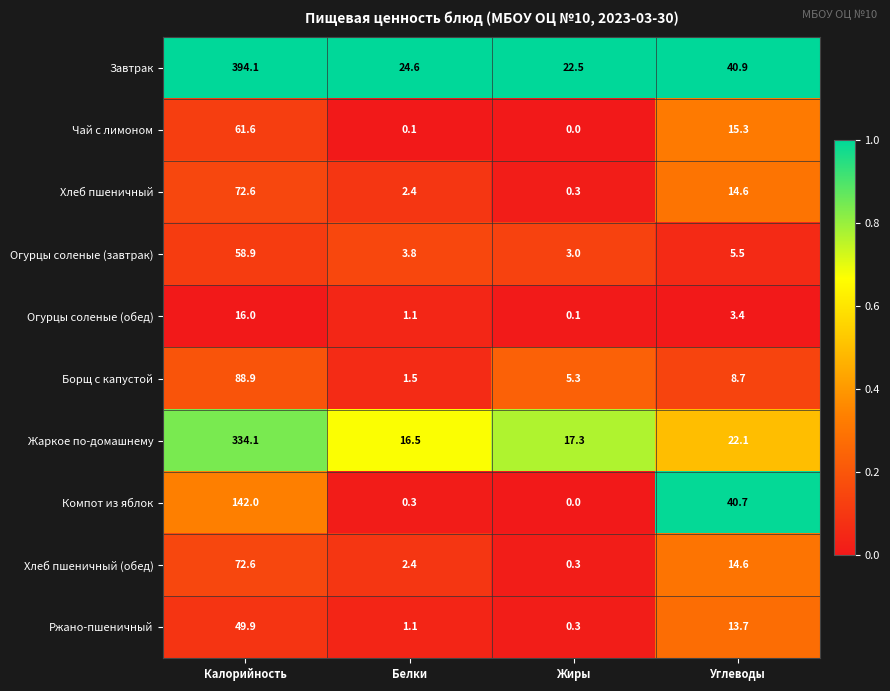

What is the difference between the second highest and second lowest values in the Компот из яблок series?

40.4